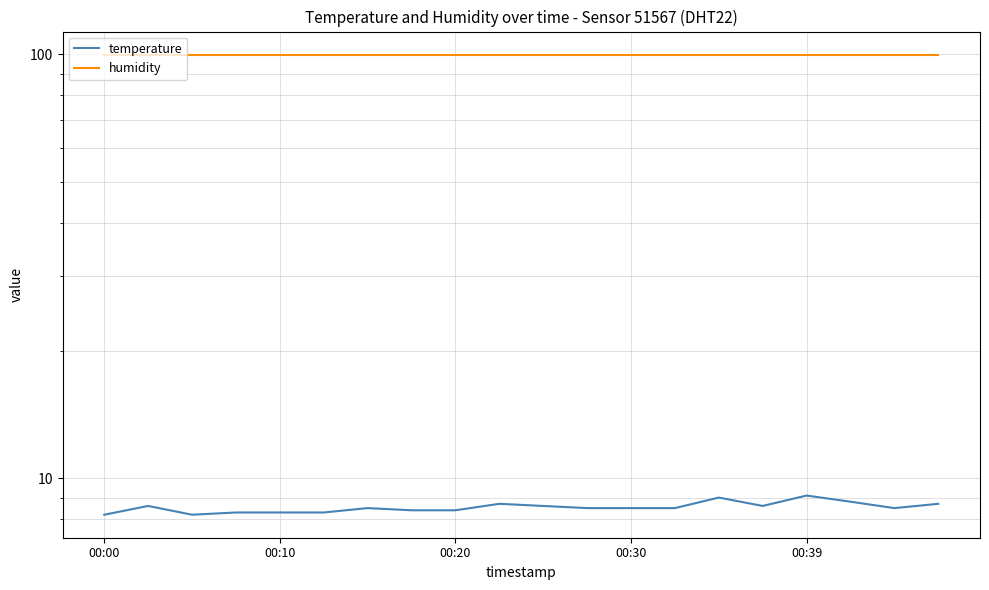

What is the label of the 16th point from the left?

15